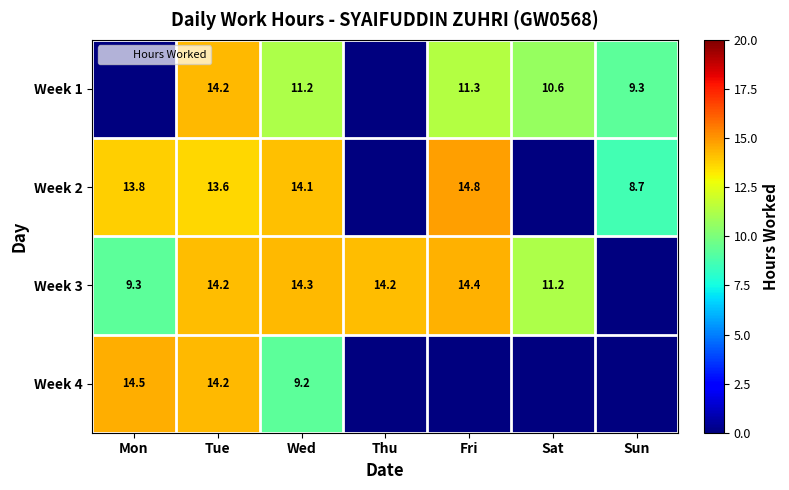

List the series in order of their peak value, highest first.

Week 2, Week 4, Week 3, Week 1